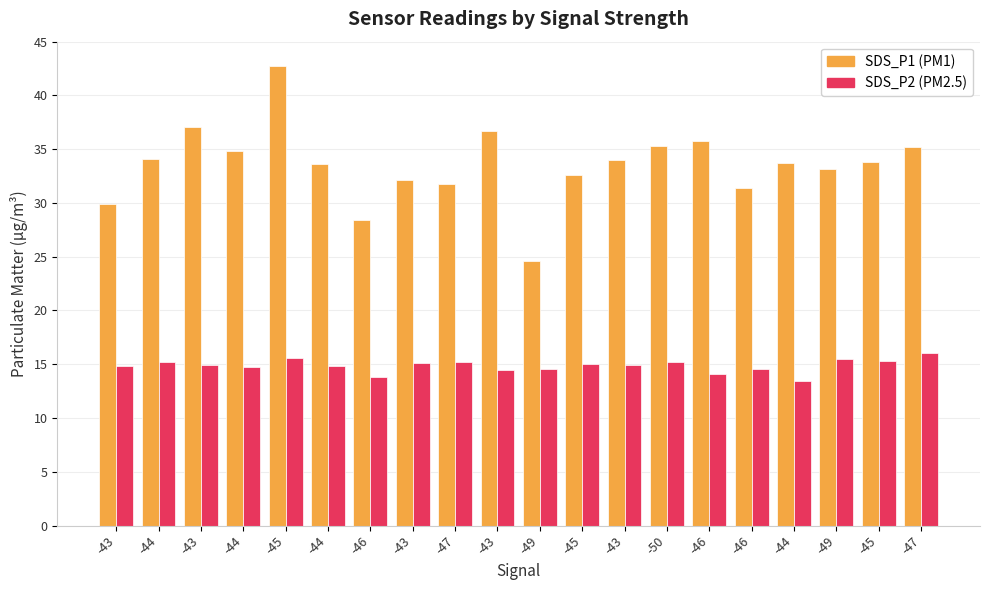

What is the label of the 1st bar from the left?

-43